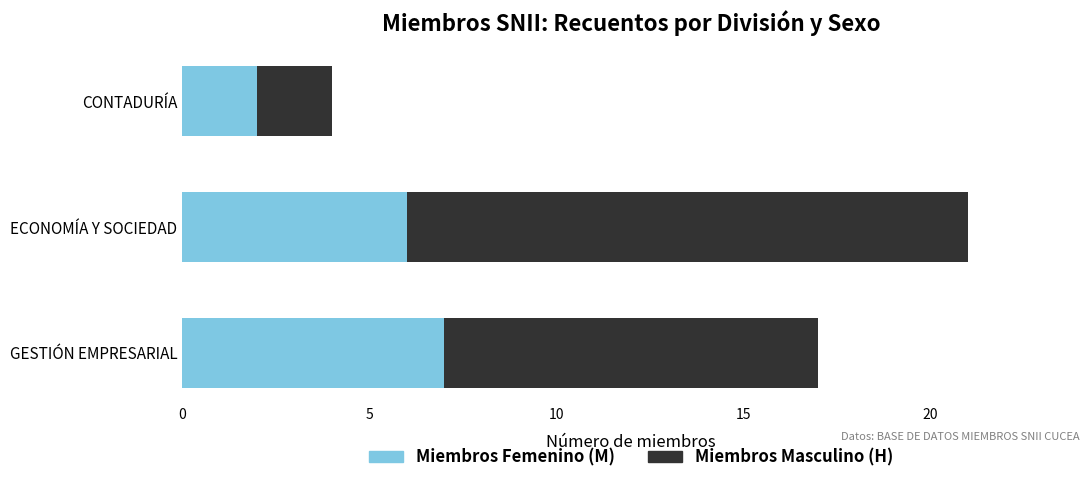

What is the sum of the Miembros Femenino (M) values at CONTADURÍA and GESTIÓN EMPRESARIAL?

9